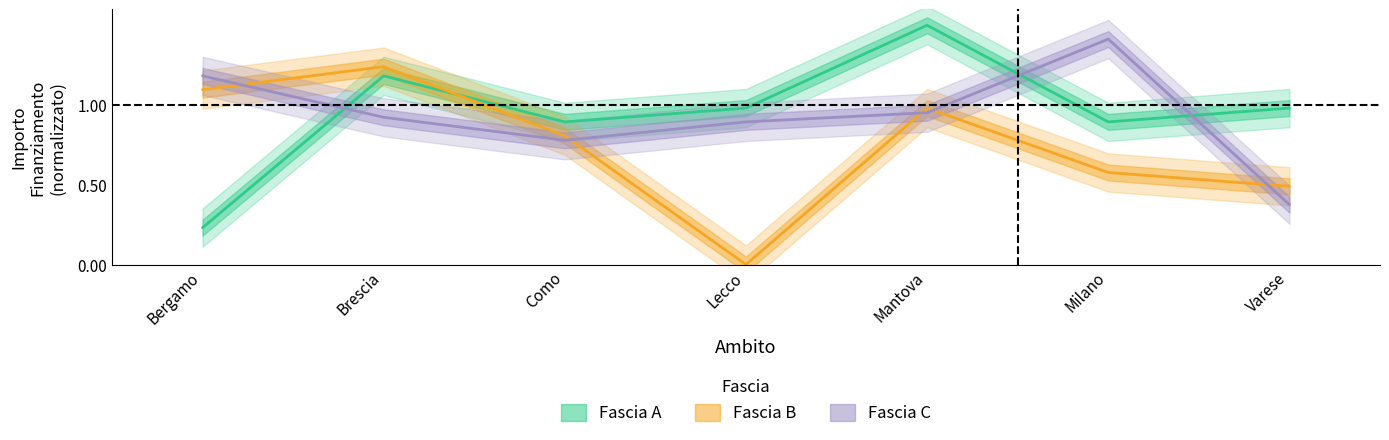

In Fascia B, how many points are higher than both neighbors (excluding endpoints)?

2